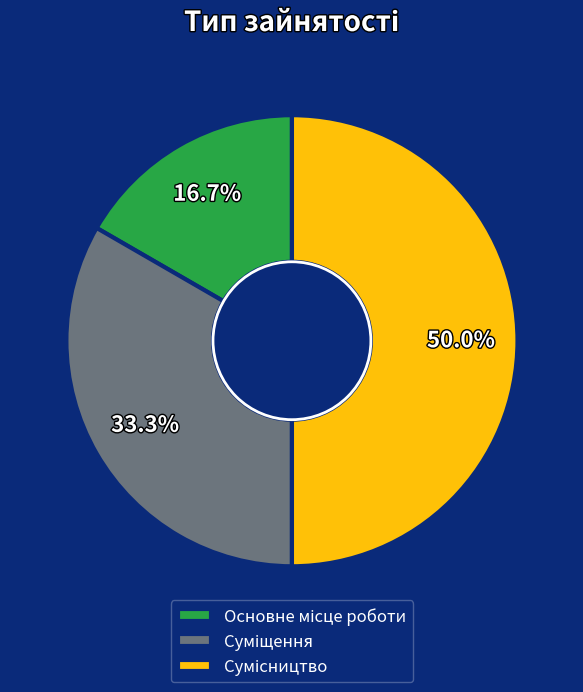

What percentage do Сумісництво and Суміщення together represent?

83.3%